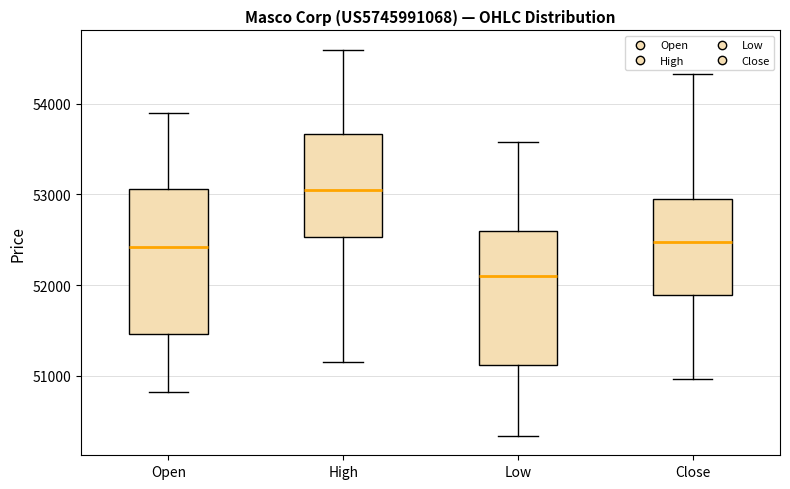

Where does the lower whisker of the box for Open end on the y-axis? The values are not printed on the chart, so give them approximately, as read against the axis.

50800